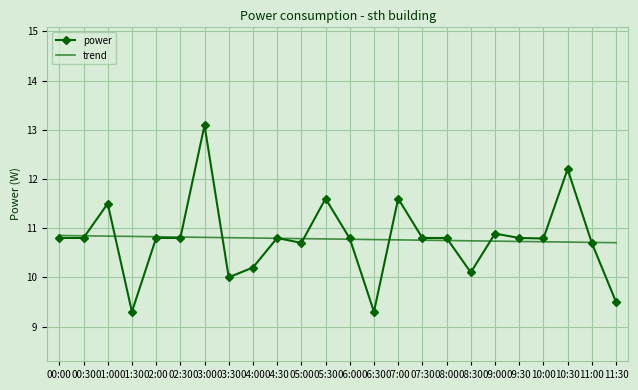

At which label does power first exceed 10?

00:00